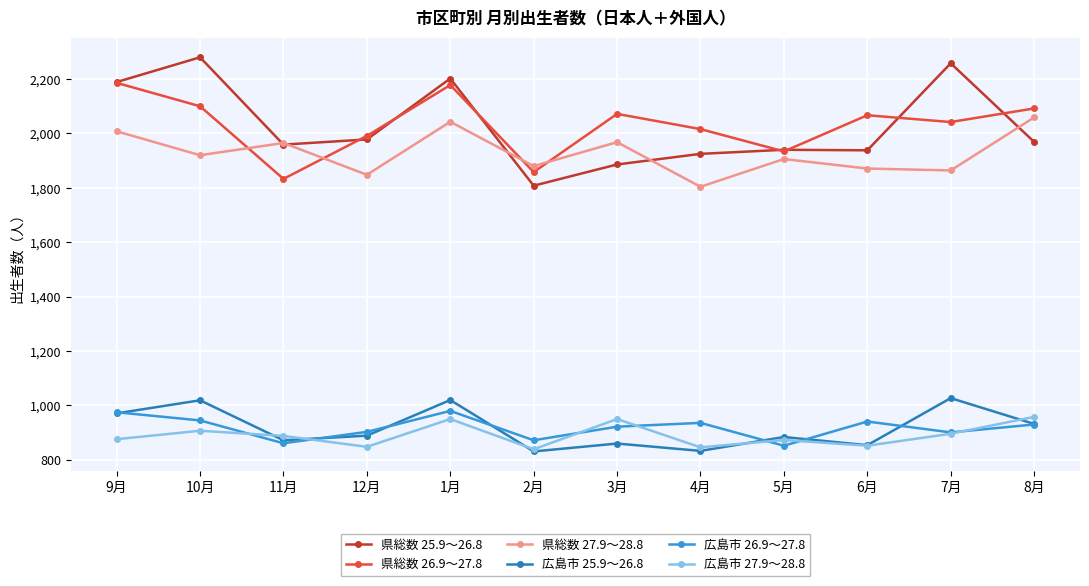

What is the average value of the 県総数 25.9～26.8 series?

2028